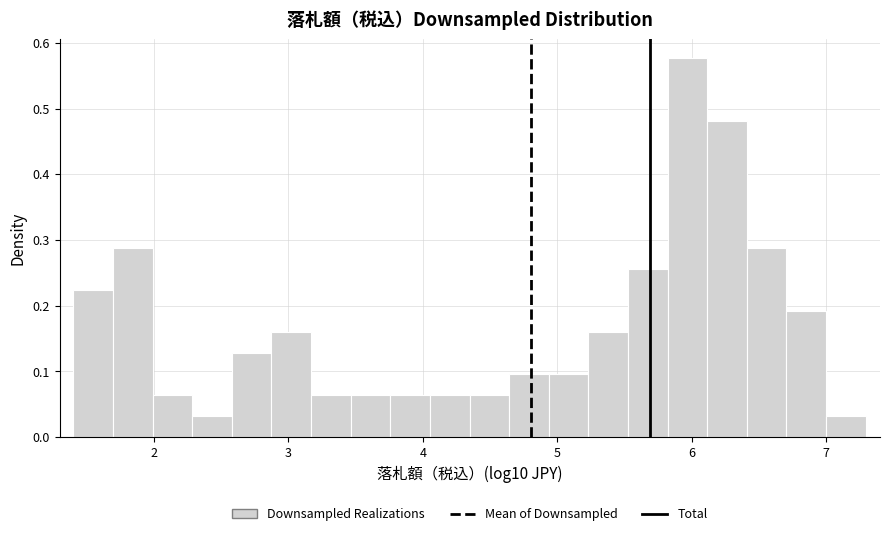

Read against the x-axis, roughly where is the centre of the tallest bar?

6.0